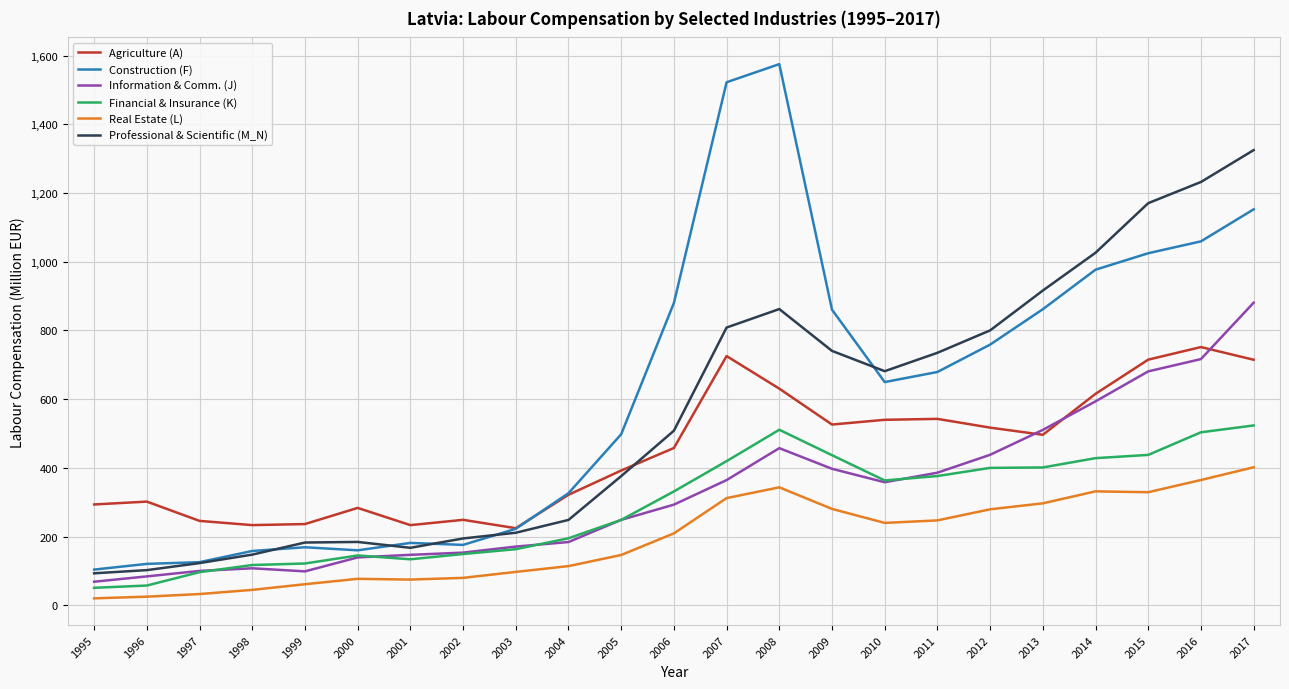

At which category is the sum across all series the highest?

2017